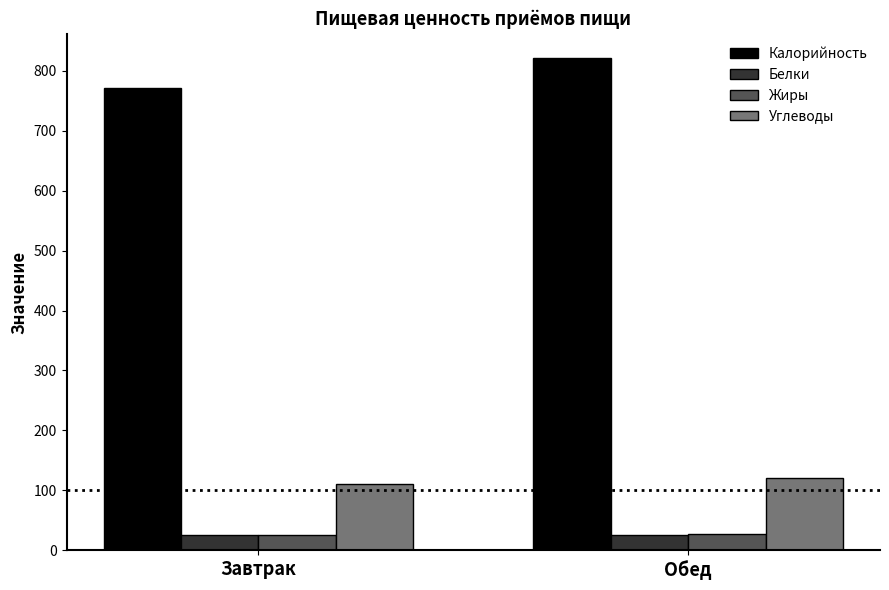

Are the bars horizontal?

No